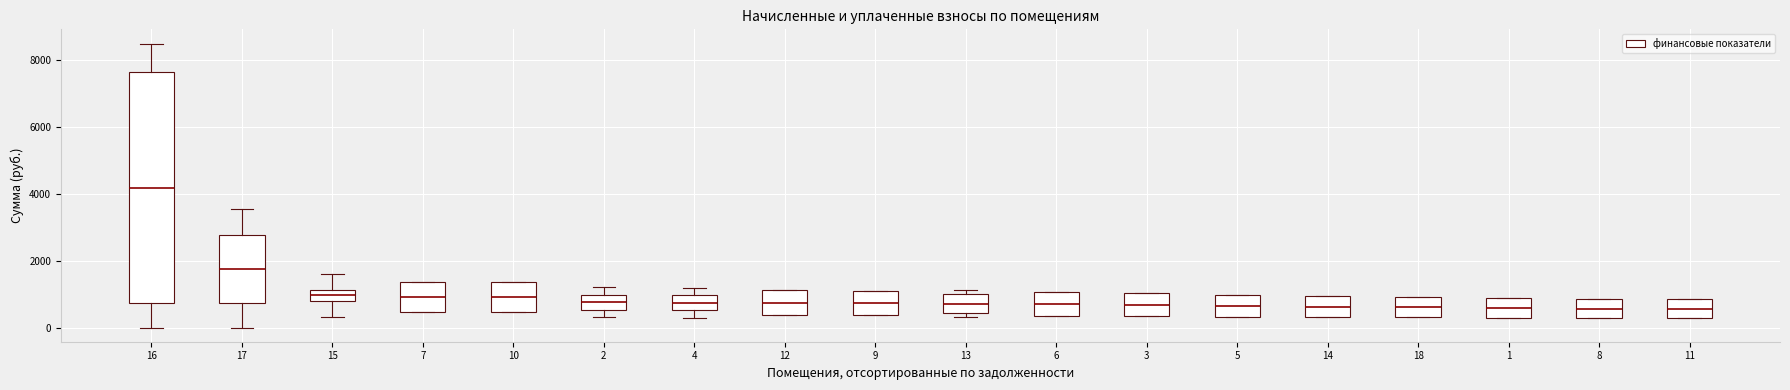

Which box's median line is the highest?

16